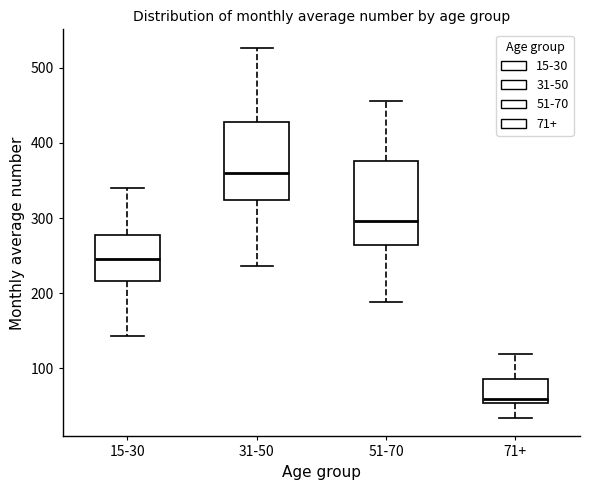

Reading left to right, read every box against the y-axis: the position of its median line, the range the box covers, and the ends of its whiskers. The values are not printed on the chart, so give them approximately, as read against the axis.

15-30: median 250, box 220 to 280, whiskers 140 to 340
31-50: median 360, box 320 to 430, whiskers 240 to 530
51-70: median 300, box 260 to 380, whiskers 190 to 460
71+: median 60, box 50 to 90, whiskers 30 to 120